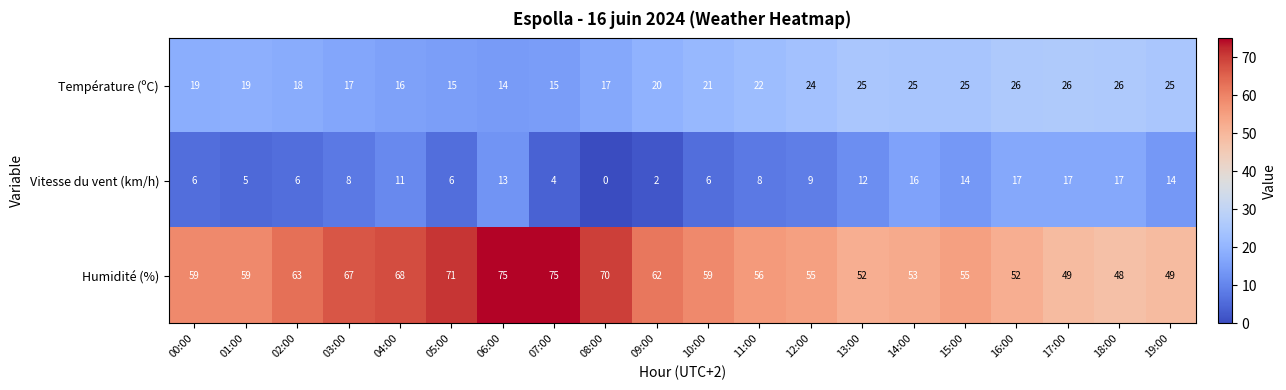

List the series in order of their peak value, lowest first.

Vitesse du vent (km/h), Température (ºC), Humidité (%)